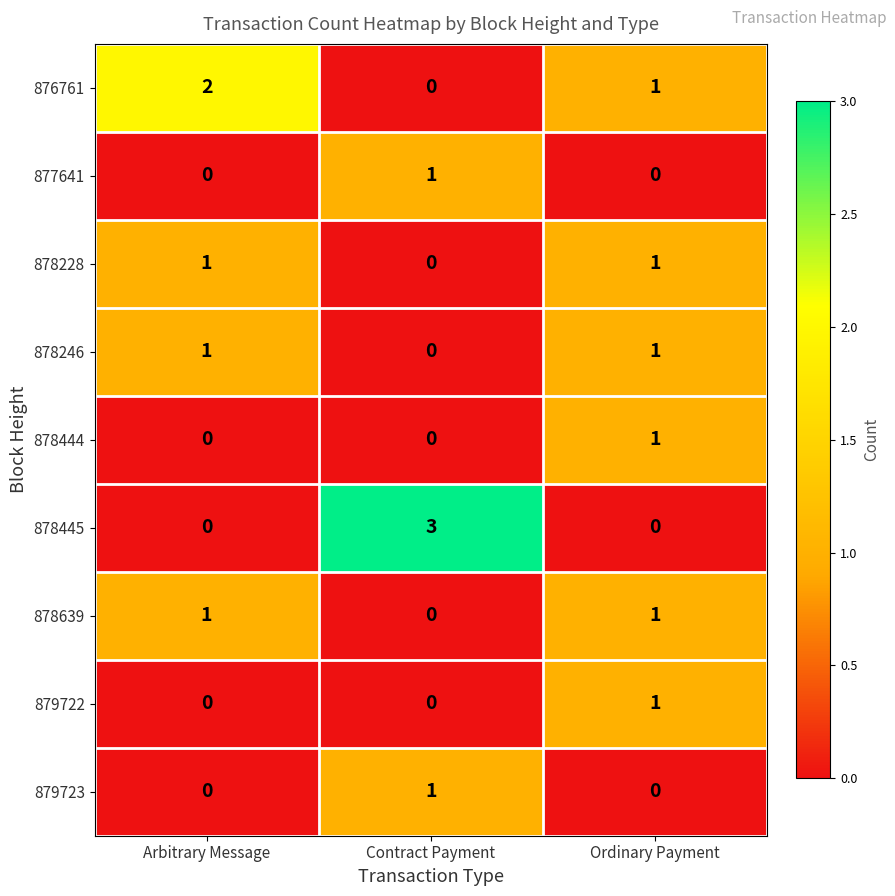

What is the difference between the highest and lowest values at Arbitrary Message?

2